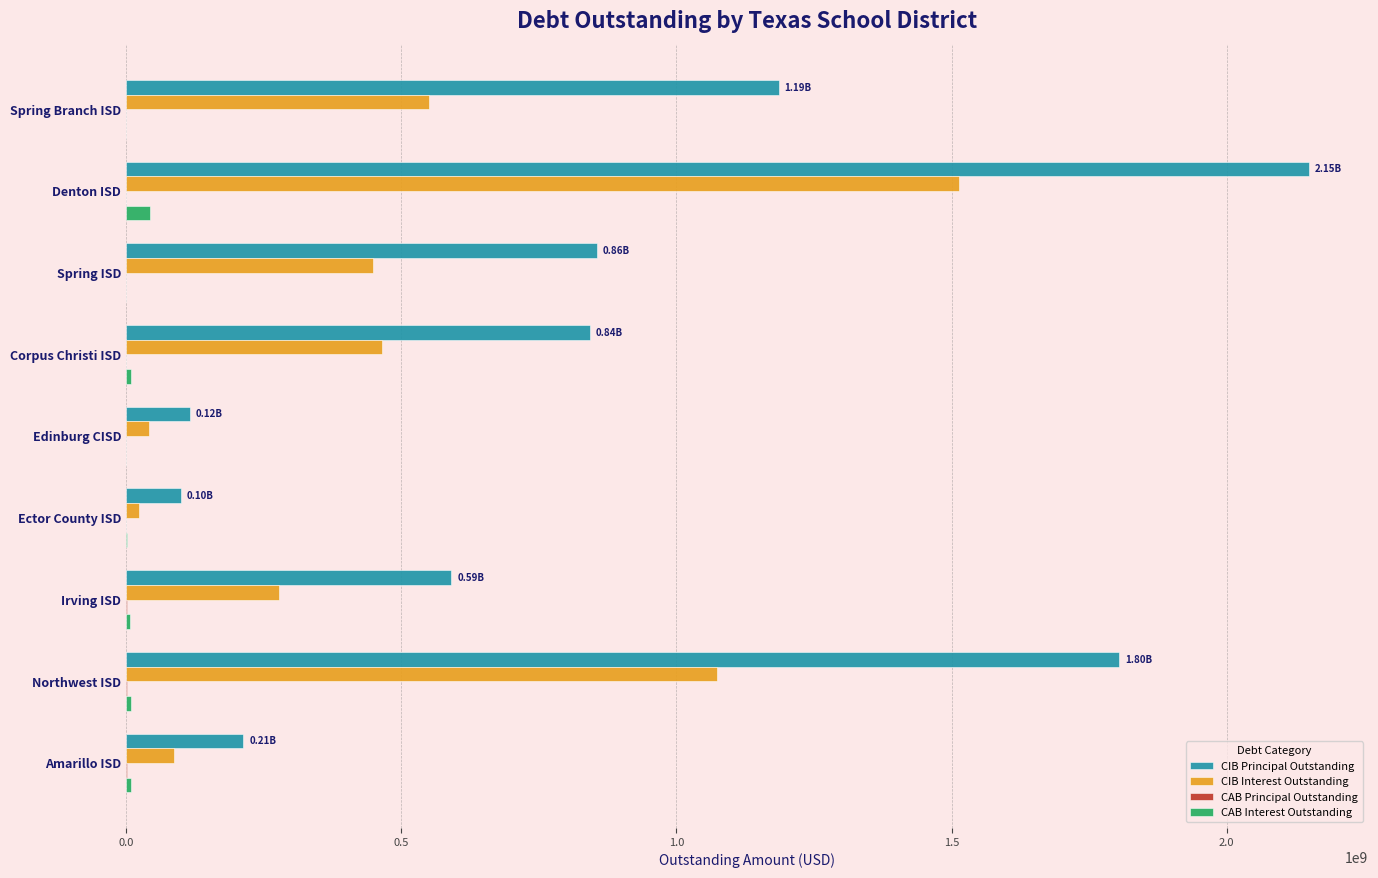

Which label corresponds to the largest value in the chart?

Denton ISD